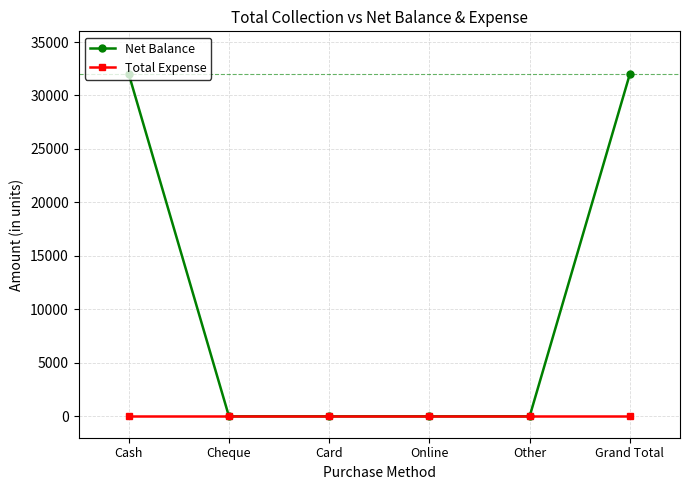

What is the label of the 5th point from the right?

Cheque